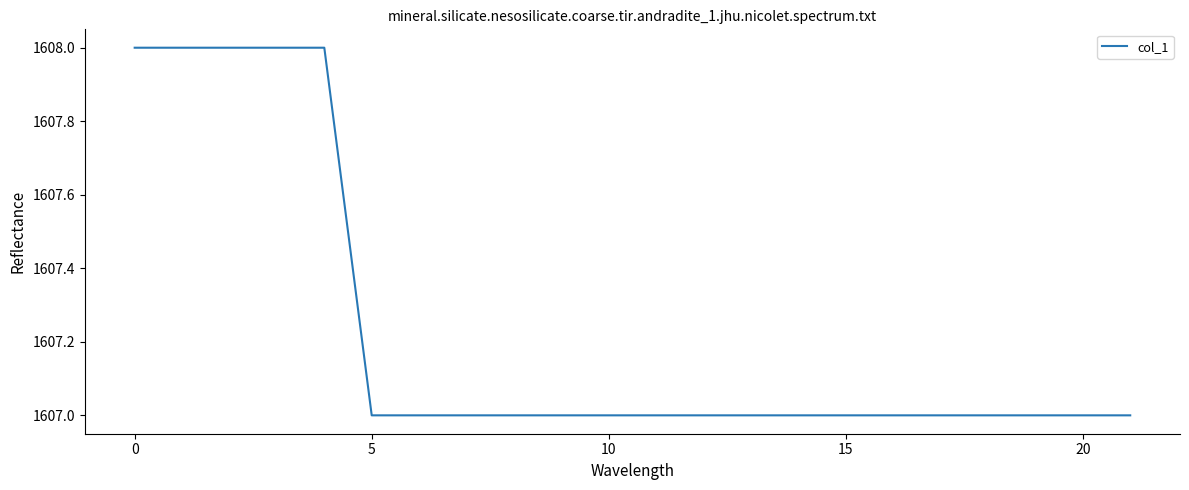

What is the greatest value displayed?

1608